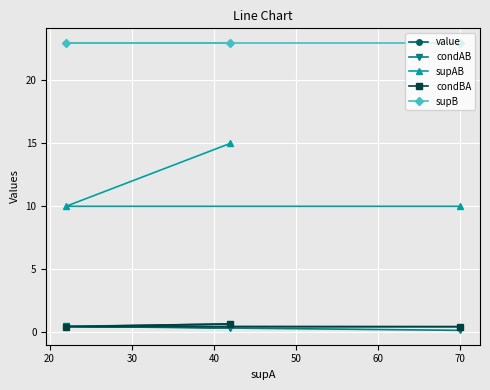

Which series has the largest range (max minus min)?

supAB